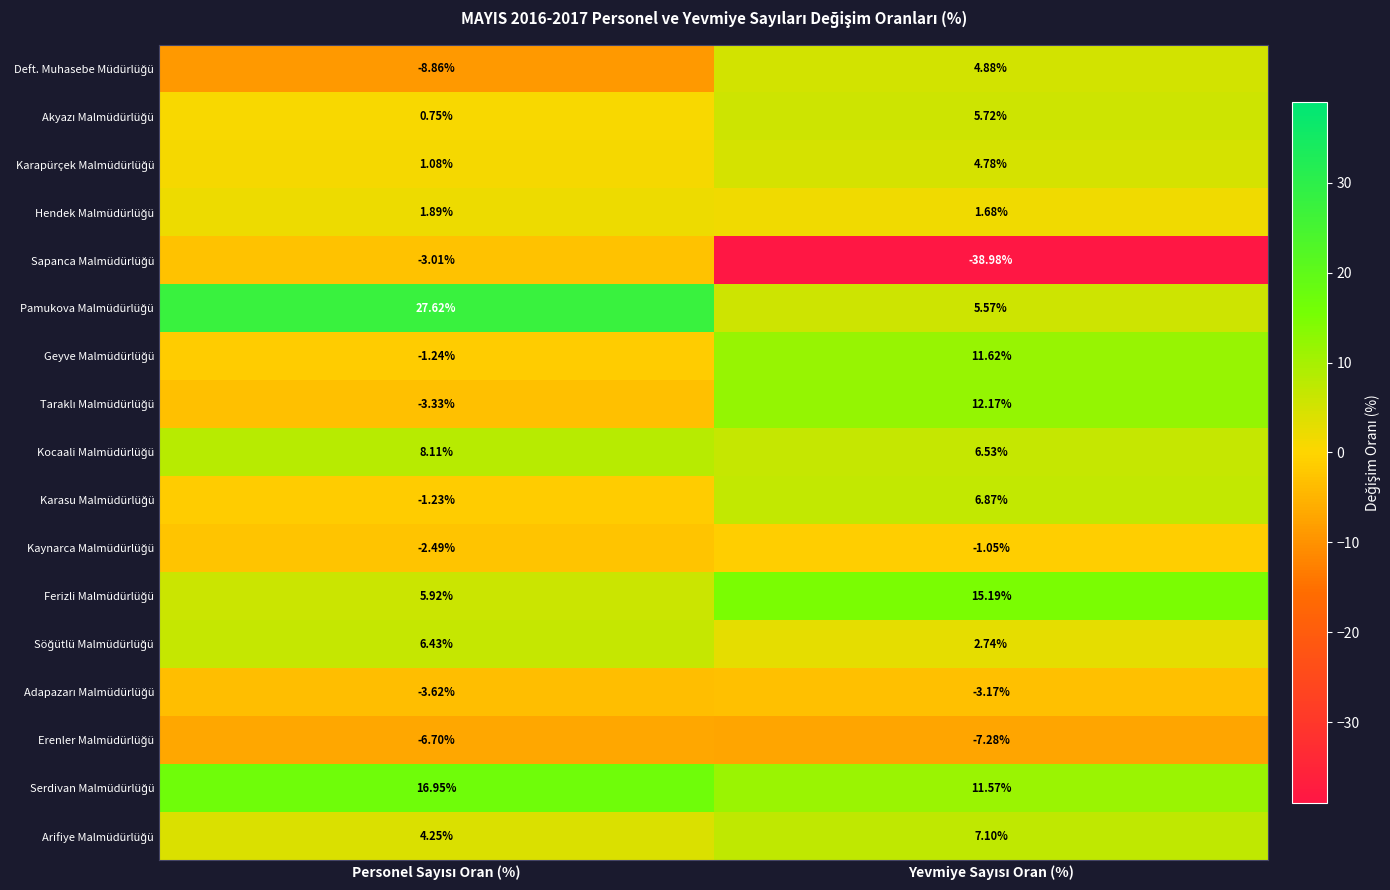

At Personel Sayısı Oran (%), list the series in order from smallest to largest.

Deft. Muhasebe Müdürlüğü, Erenler Malmüdürlüğü, Adapazarı Malmüdürlüğü, Taraklı Malmüdürlüğü, Sapanca Malmüdürlüğü, Kaynarca Malmüdürlüğü, Geyve Malmüdürlüğü, Karasu Malmüdürlüğü, Akyazı Malmüdürlüğü, Karapürçek Malmüdürlüğü, Hendek Malmüdürlüğü, Arifiye Malmüdürlüğü, Ferizli Malmüdürlüğü, Söğütlü Malmüdürlüğü, Kocaali Malmüdürlüğü, Serdivan Malmüdürlüğü, Pamukova Malmüdürlüğü